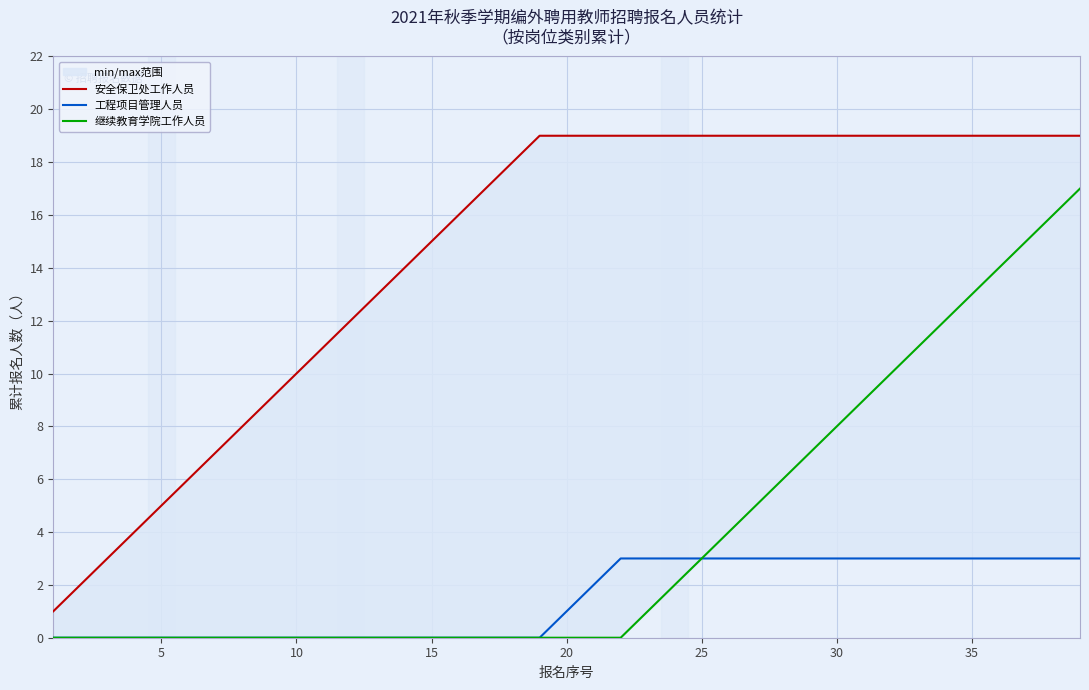

How many lines are shown in the chart?

3